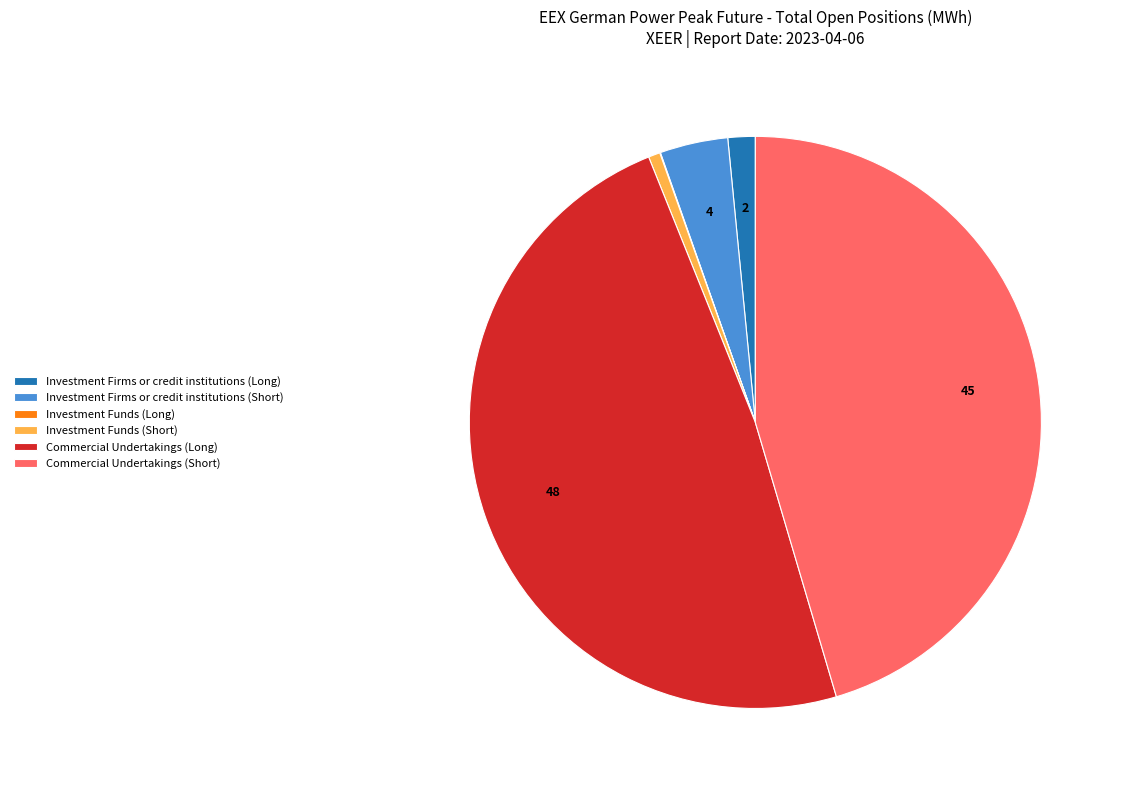

True or false: Investment Firms or credit institutions (Long) accounts for 14% of the total.

False